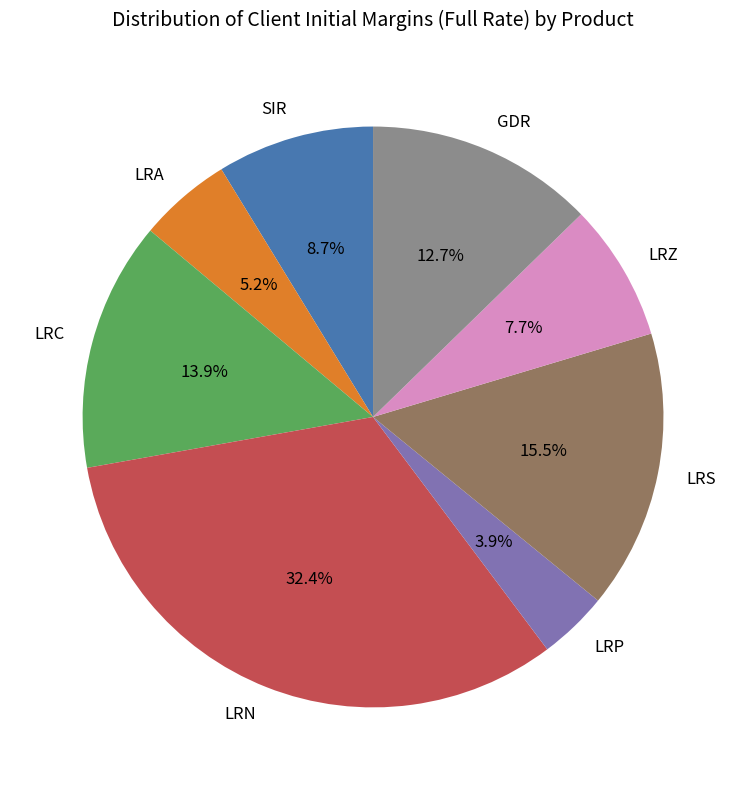

To the nearest percent, what is the average slice percentage?

12%